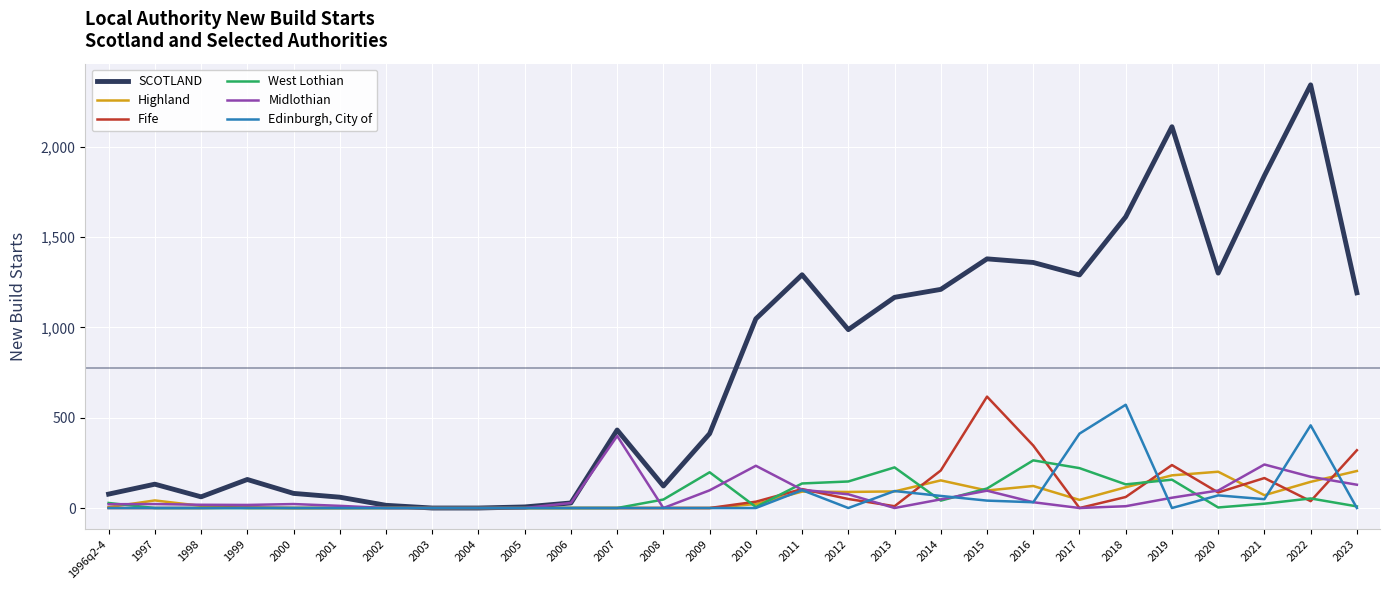

Between 2003 and 2023, which series saw the biggest shift?

SCOTLAND